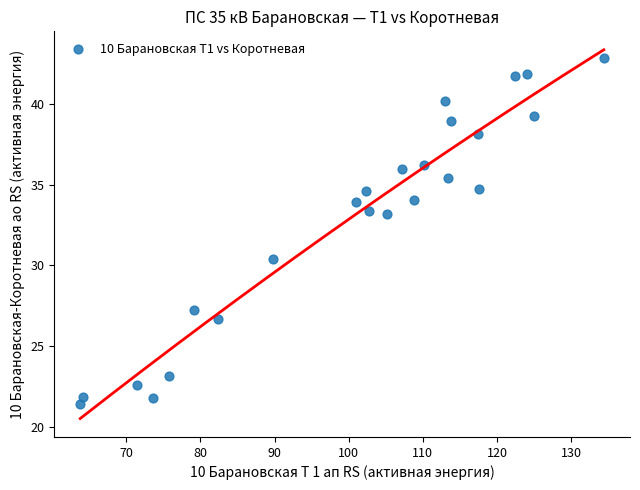

What is the range of X values (max minus min)?

70.6